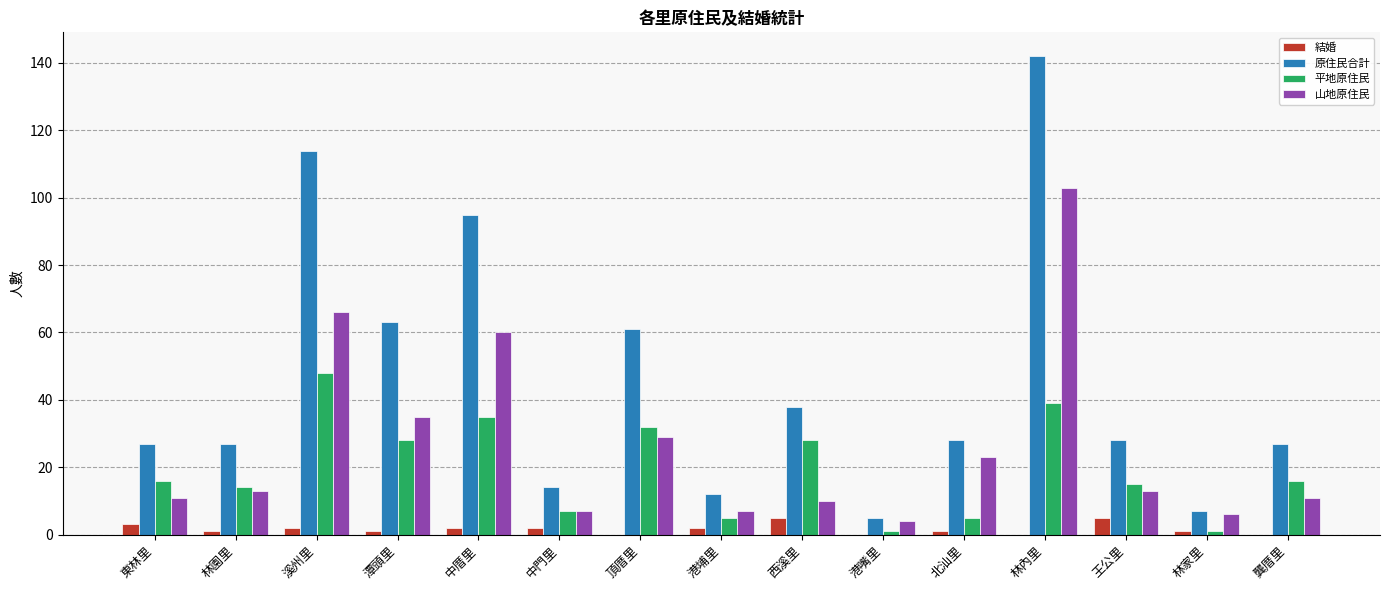

Reading right to left, what are all the values shown in this chart?

結婚: 0	1	5	0	1	0	5	2	0	2	2	1	2	1	3
原住民合計: 27	7	28	142	28	5	38	12	61	14	95	63	114	27	27
平地原住民: 16	1	15	39	5	1	28	5	32	7	35	28	48	14	16
山地原住民: 11	6	13	103	23	4	10	7	29	7	60	35	66	13	11